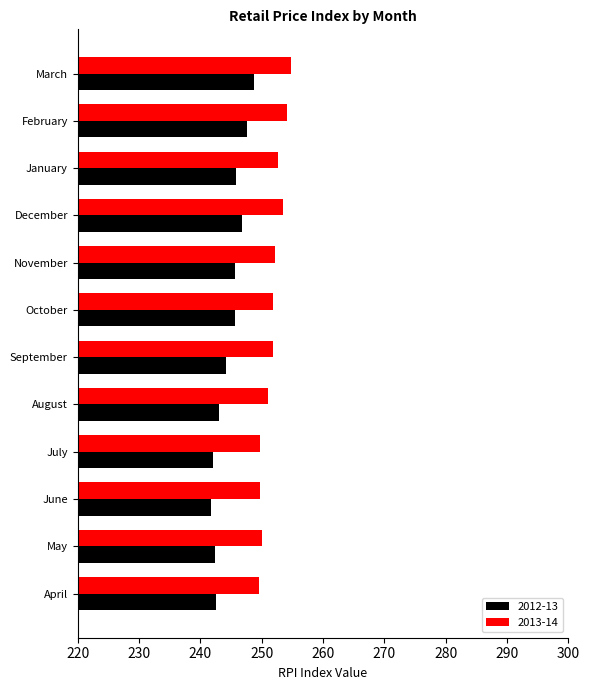

List the series in order of their overall mean, highest first.

2013-14, 2012-13